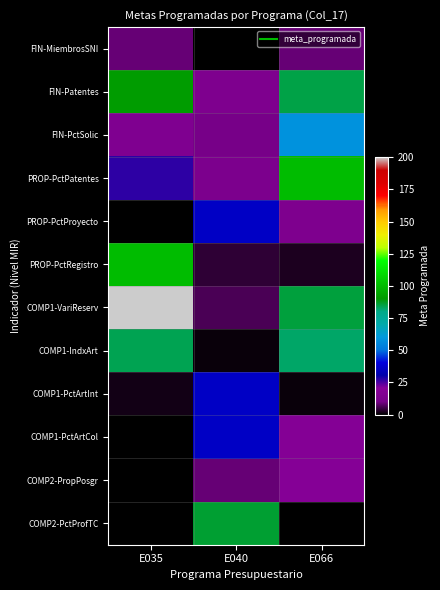

What is the spread (max minus min) of values at E040?

85.8